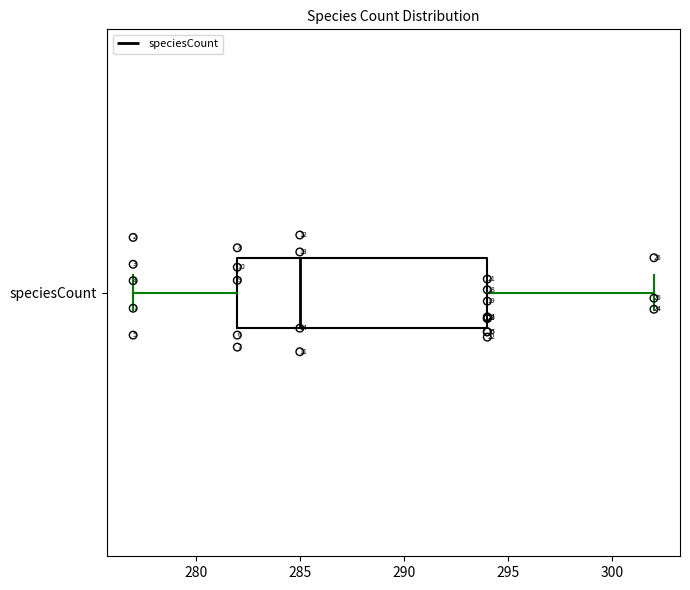

Where does the left whisker of the box for speciesCount end on the x-axis? The values are not printed on the chart, so give them approximately, as read against the axis.

277